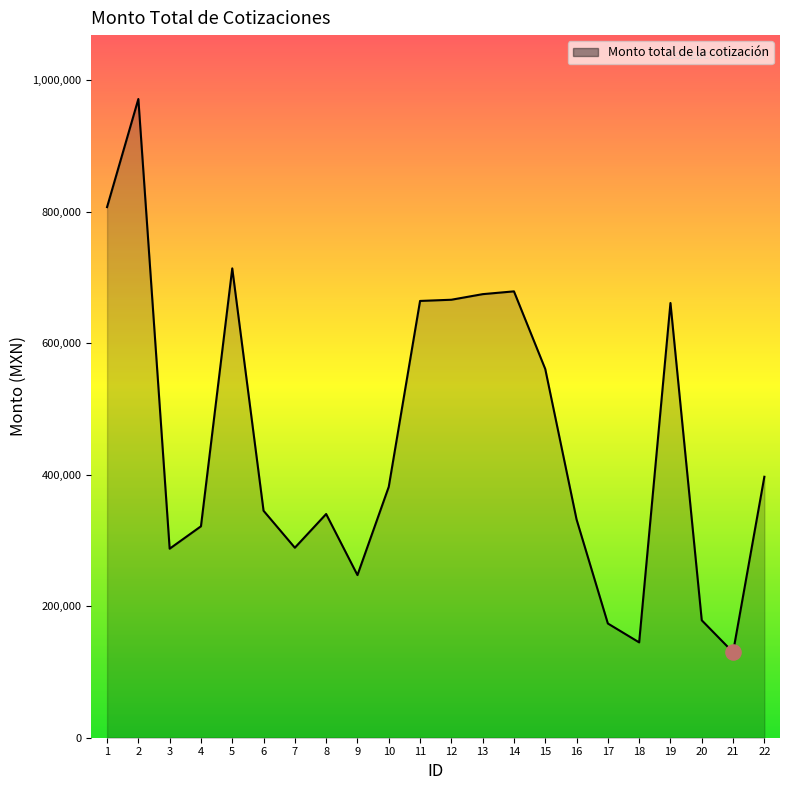

Between 16 and 15, which is larger?

15